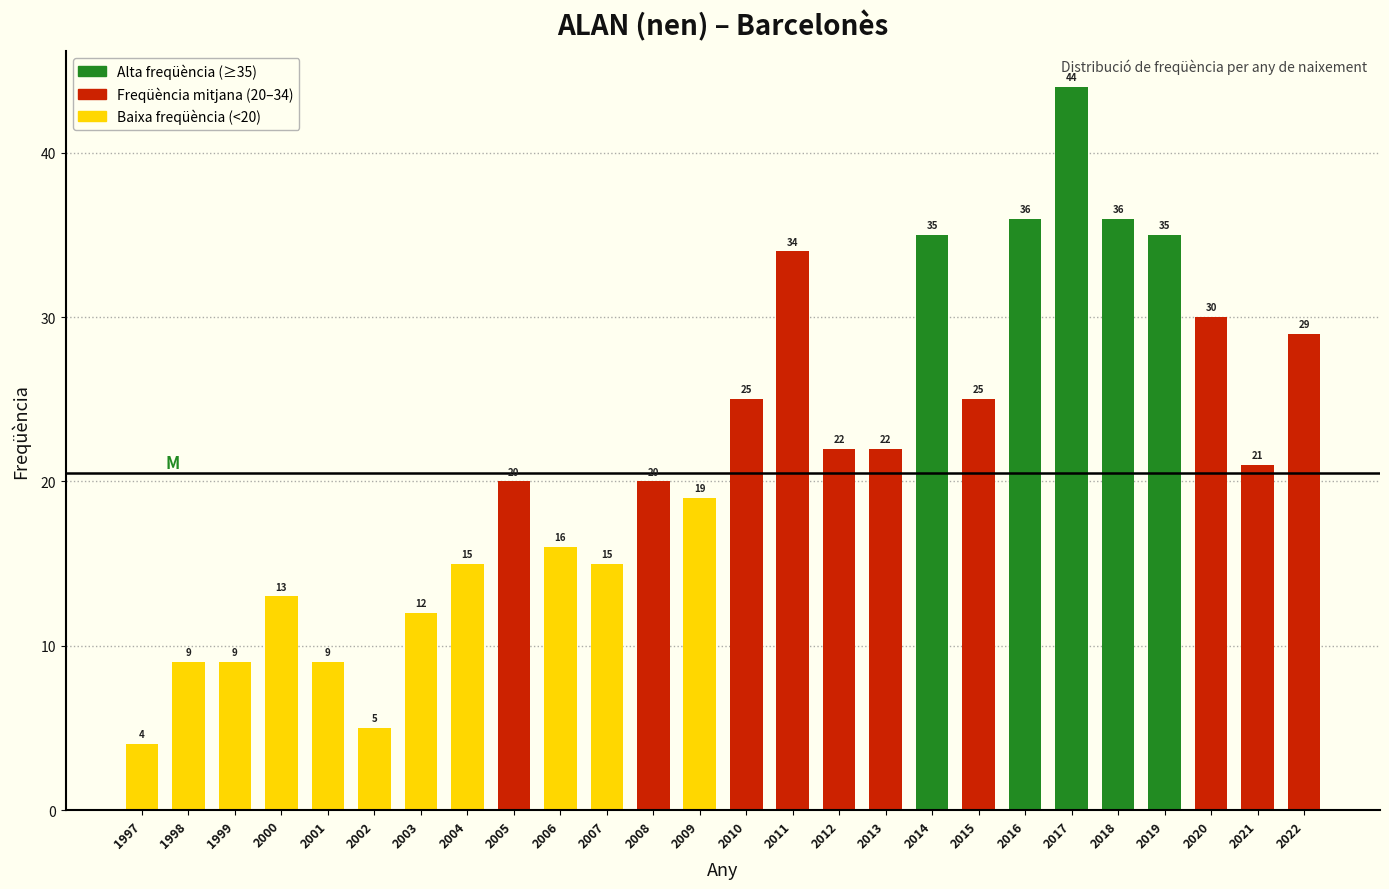

Reading left to right, transcribe all the data shown in this chart.

1997=4	1998=9	1999=9	2000=13	2001=9	2002=5	2003=12	2004=15	2005=20	2006=16	2007=15	2008=20	2009=19	2010=25	2011=34	2012=22	2013=22	2014=35	2015=25	2016=36	2017=44	2018=36	2019=35	2020=30	2021=21	2022=29